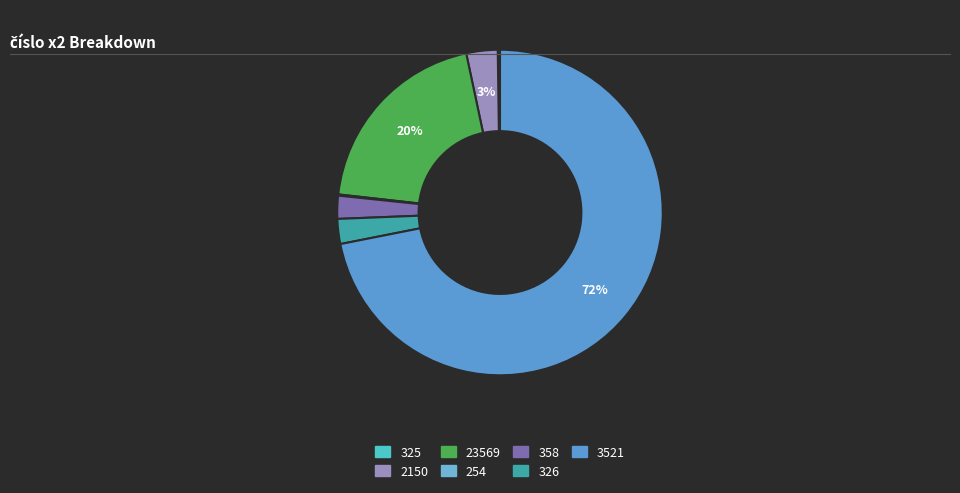

Which has a higher value, 3521 or 254?

3521